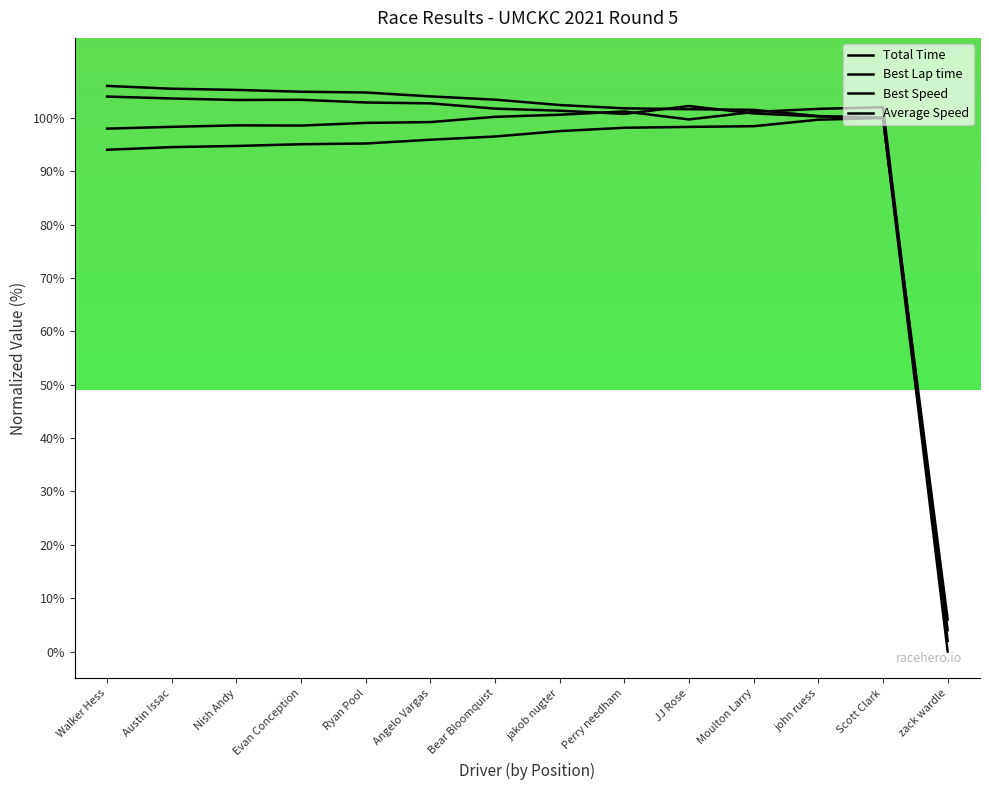

Does the chart have visible grid lines?

No